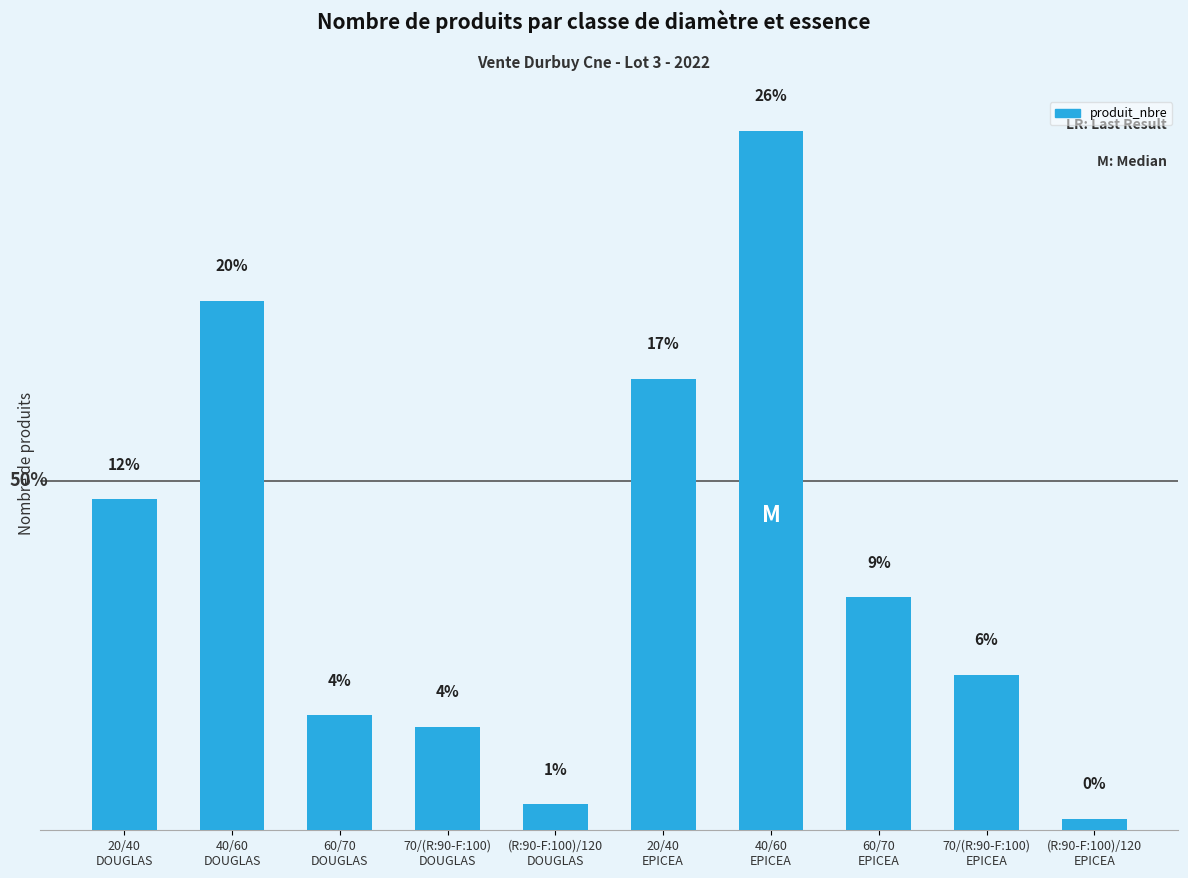

List the labels in order of value, largest first.

40/60
EPICEA, 40/60
DOUGLAS, 20/40
EPICEA, 20/40
DOUGLAS, 60/70
EPICEA, 70/(R:90-F:100)
EPICEA, 60/70
DOUGLAS, 70/(R:90-F:100)
DOUGLAS, (R:90-F:100)/120
DOUGLAS, (R:90-F:100)/120
EPICEA